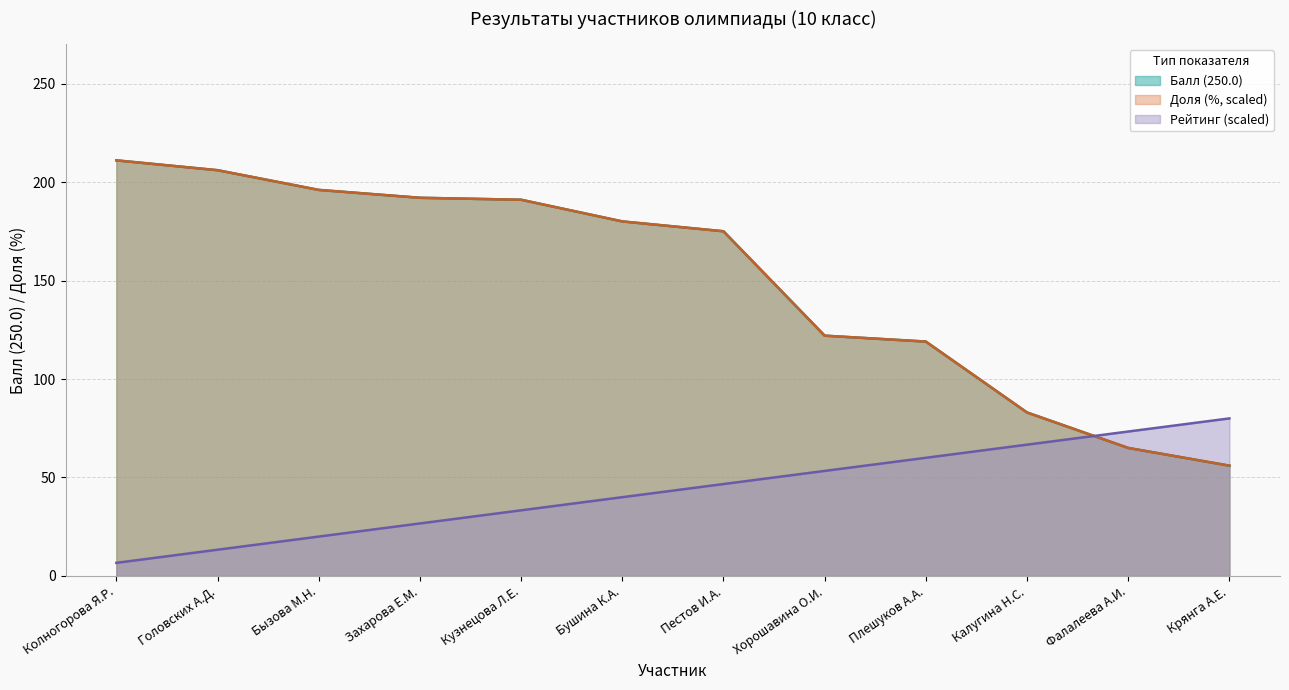

Between Захарова Е.М. and Крянга А.Е., which series saw the biggest shift?

Балл (250.0)